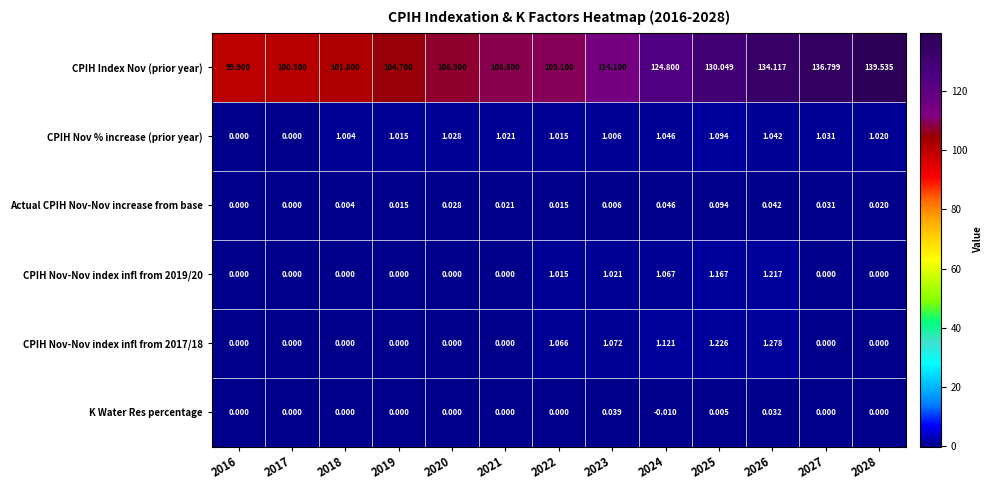

Which series changed the most between 2025 and 2027?

CPIH Index Nov (prior year)